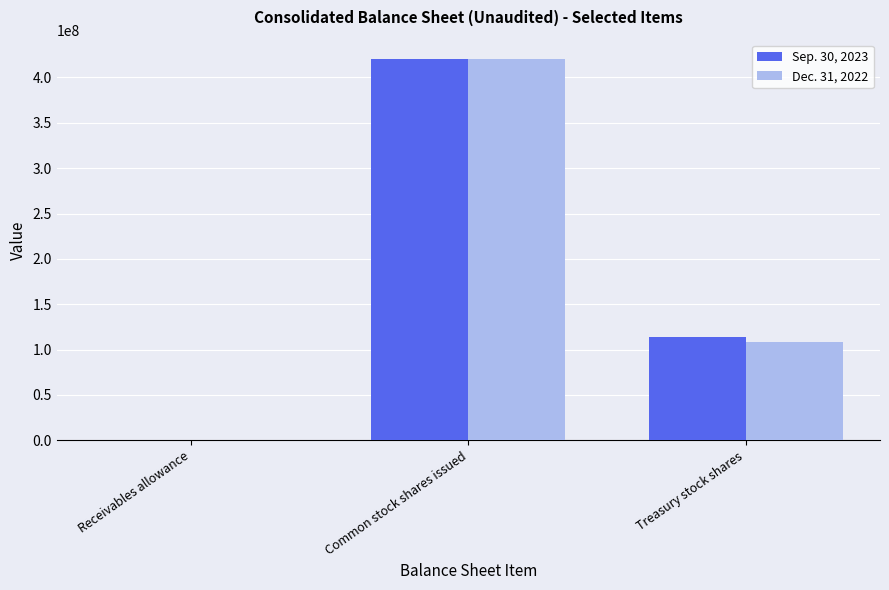

The value of Sep. 30, 2023 at Common stock shares issued is 223592219. True or false?

False